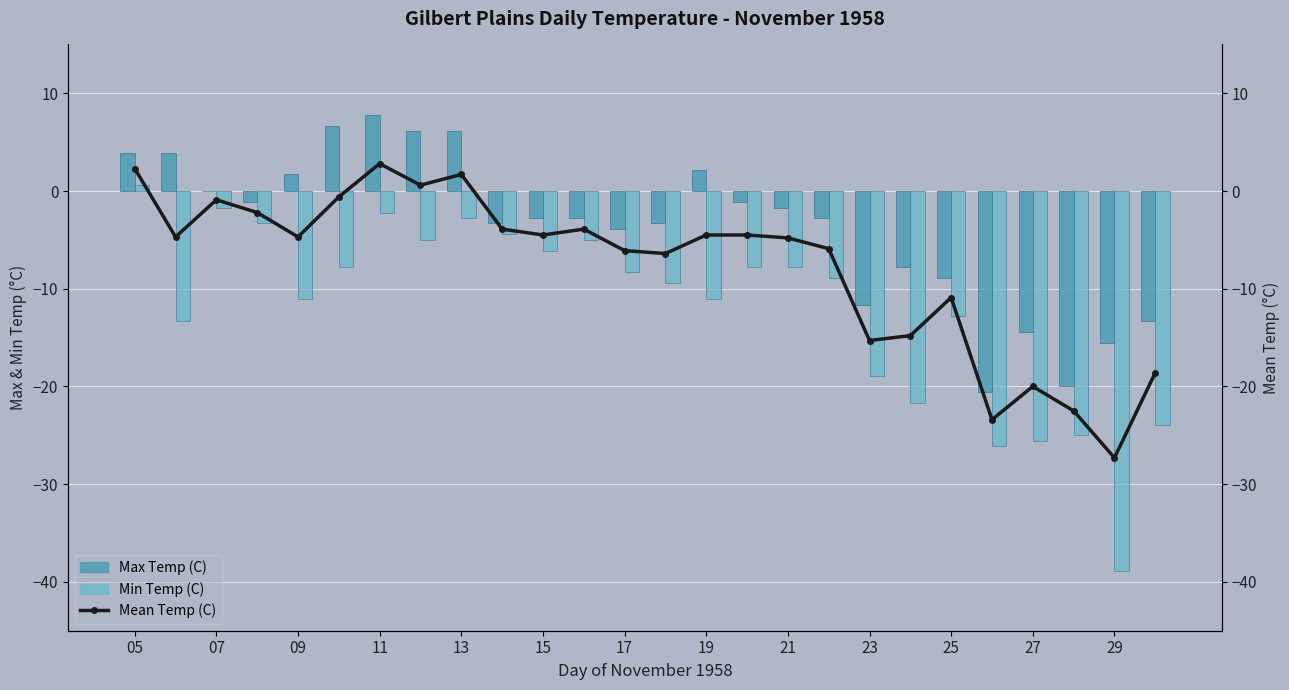

Is the value of Mean Temp (C) at 09 greater than the value of Max Temp (C) at 21?

No